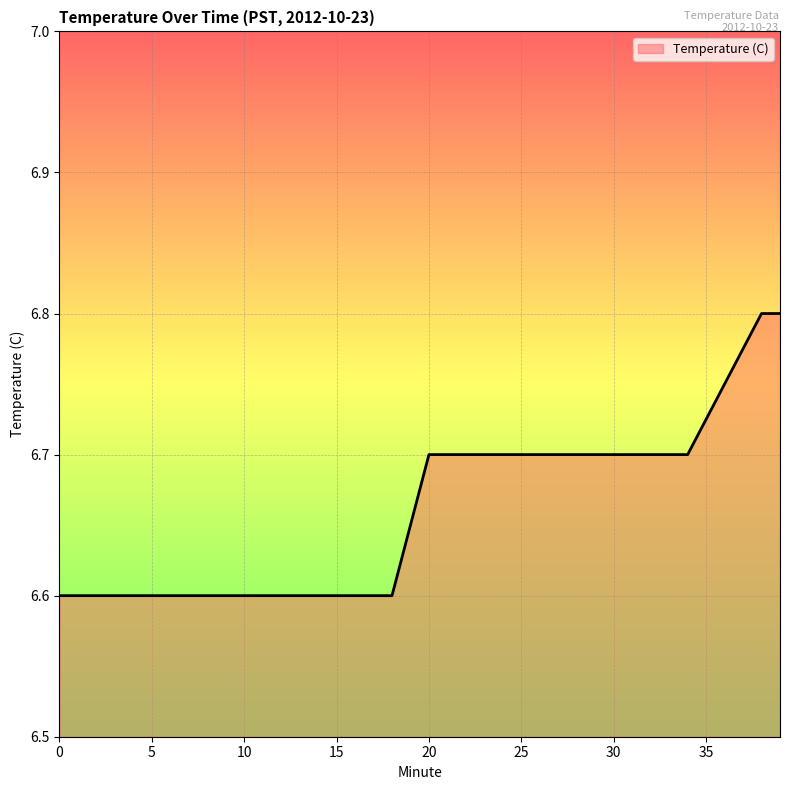

What is the smallest value displayed?

6.6